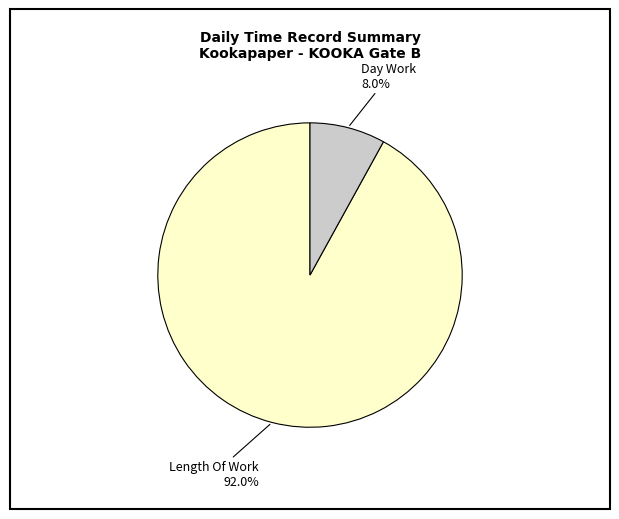

Is there any slice that represents more than half of the pie?

Yes